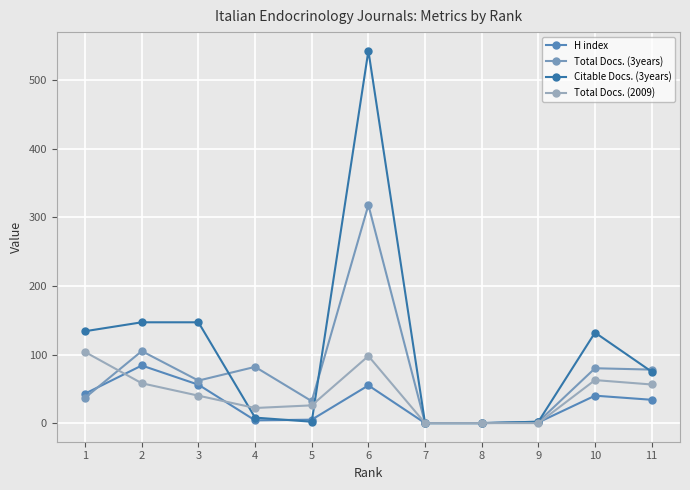

List the series in order of their overall mean, highest first.

Citable Docs. (3years), Total Docs. (3years), Total Docs. (2009), H index